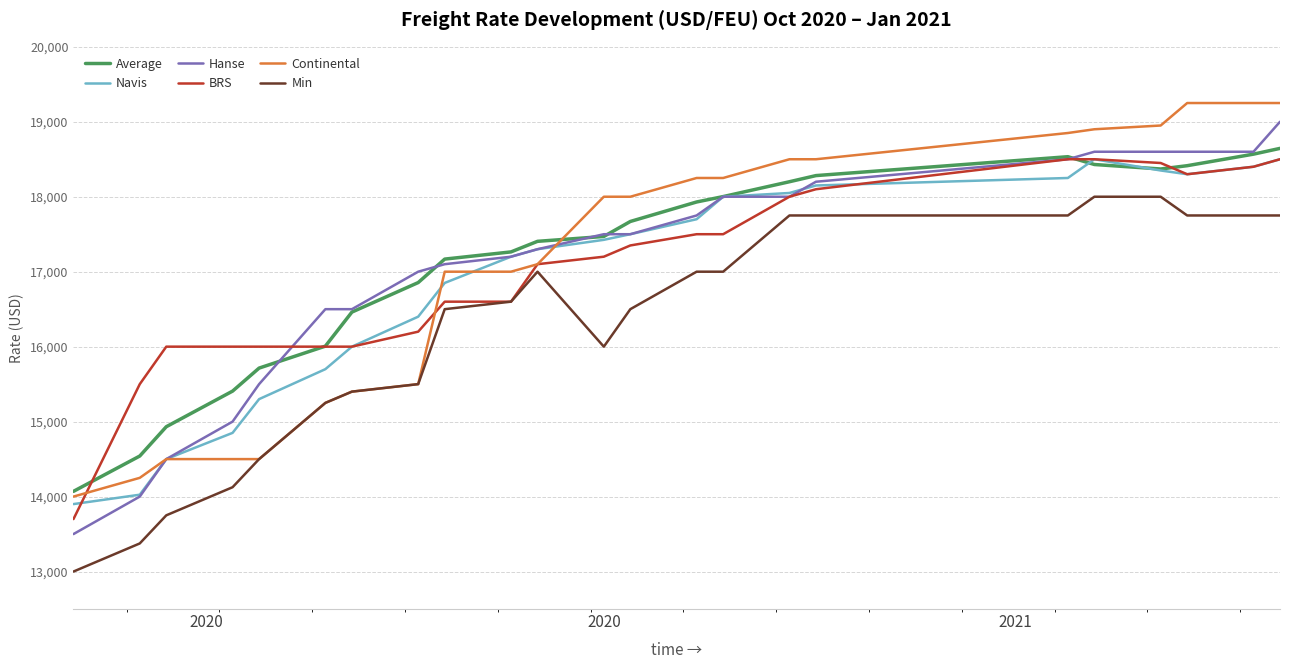

True or false: Average has more than 1 interior local peaks.

False